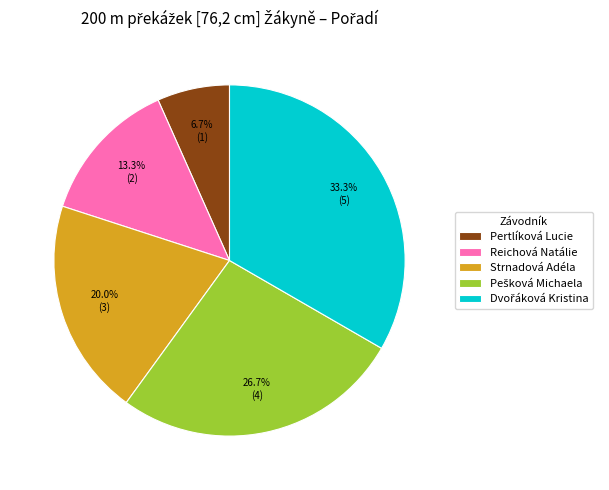

How many slices are in this pie chart?

5